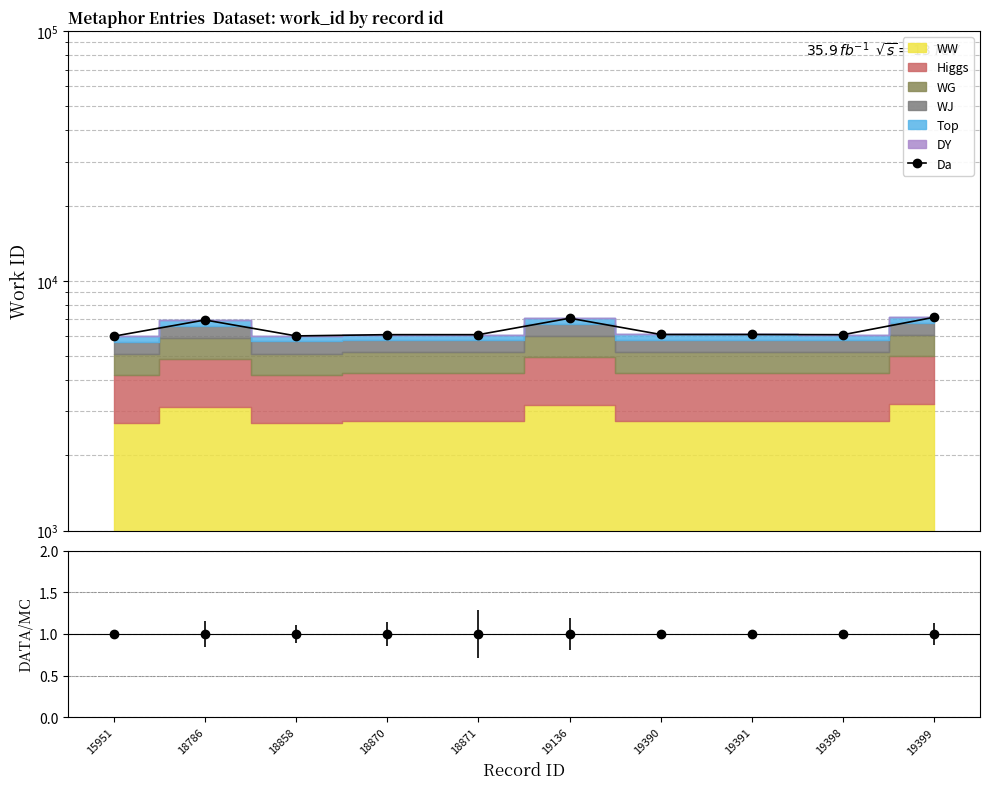

How many lines are shown in the chart?

1